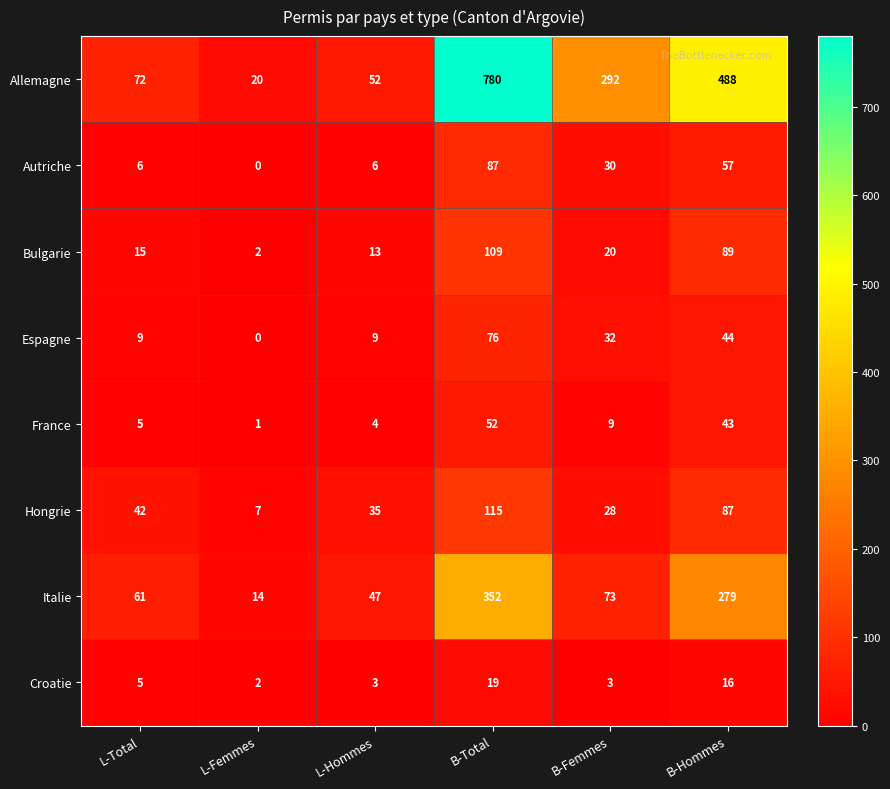

Which series has the widest spread of values?

Allemagne